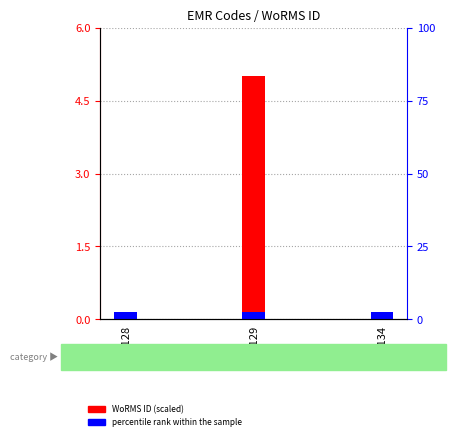

Does the chart contain stacked bars?

No